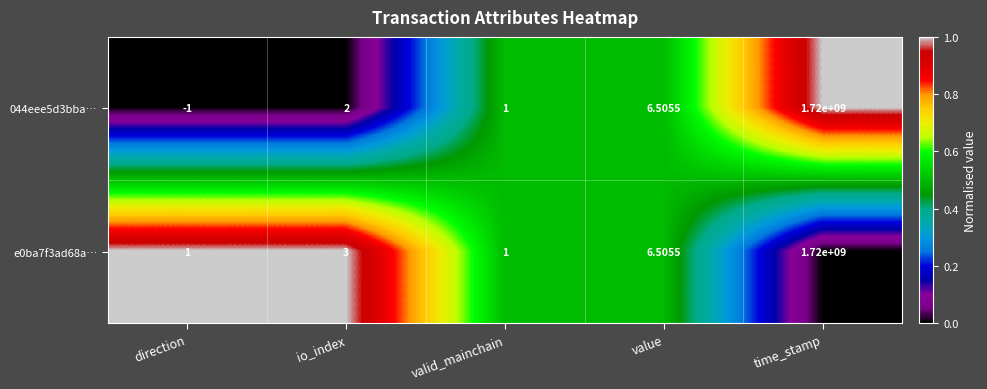

How many data points does each series have?

5